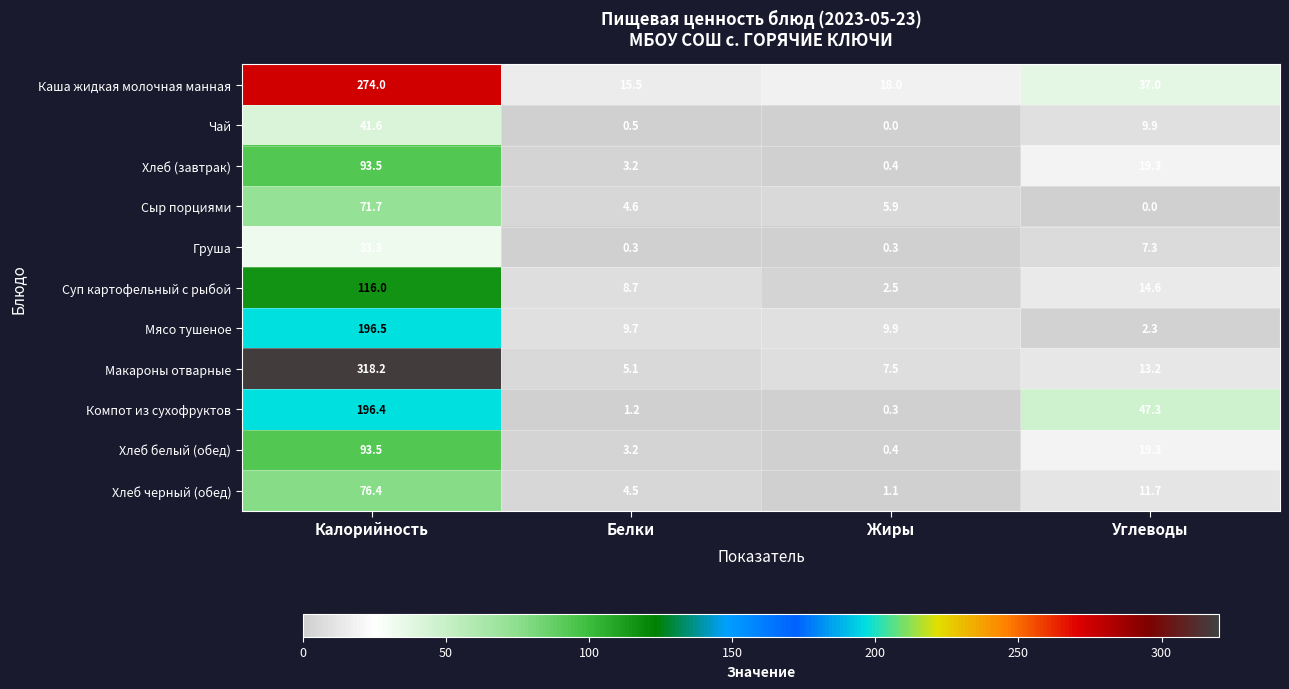

What is the sum of all Макароны отварные values?

344.0